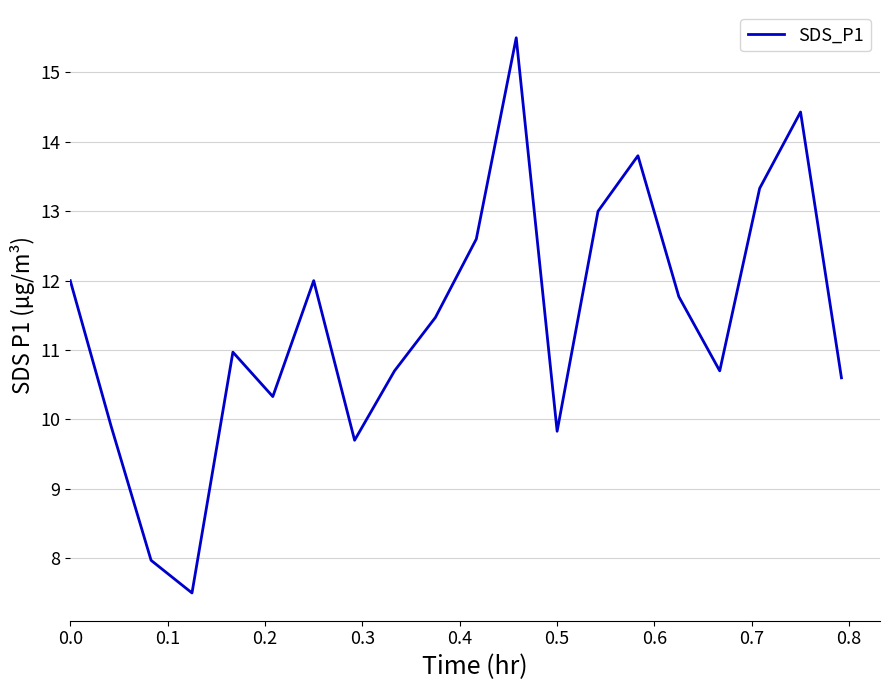

What is the smallest value displayed?

7.5